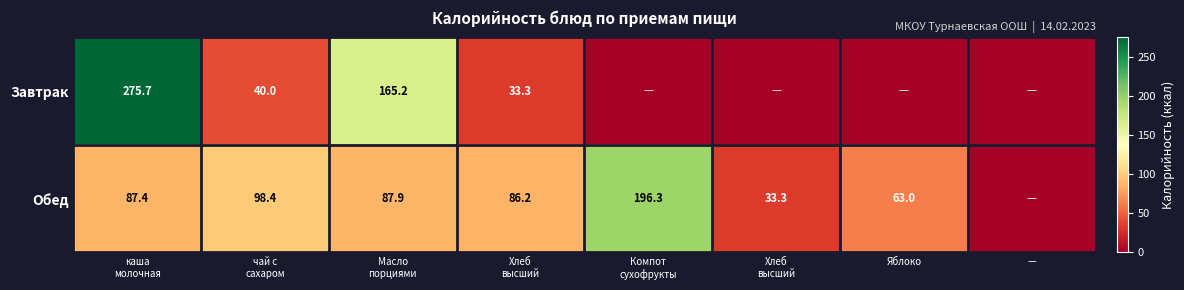

Rank the categories by Обед value from highest to lowest.

Компот сухофрукты, чай с сахаром, Масло порциями, каша молочная, Хлеб высший, Яблоко, Хлеб высший, —